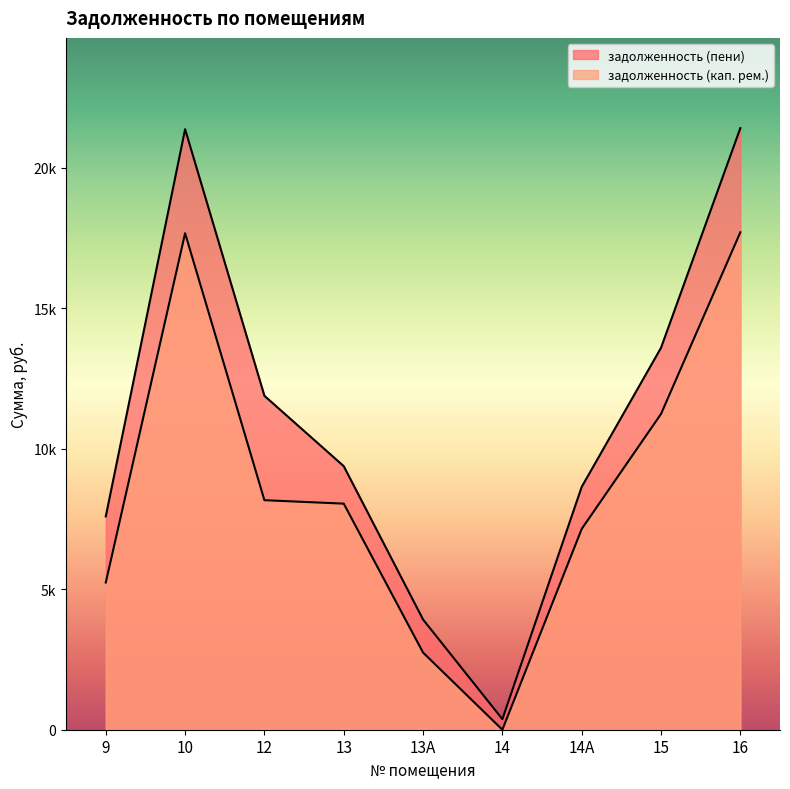

What is the label of the 2nd point from the left?

10